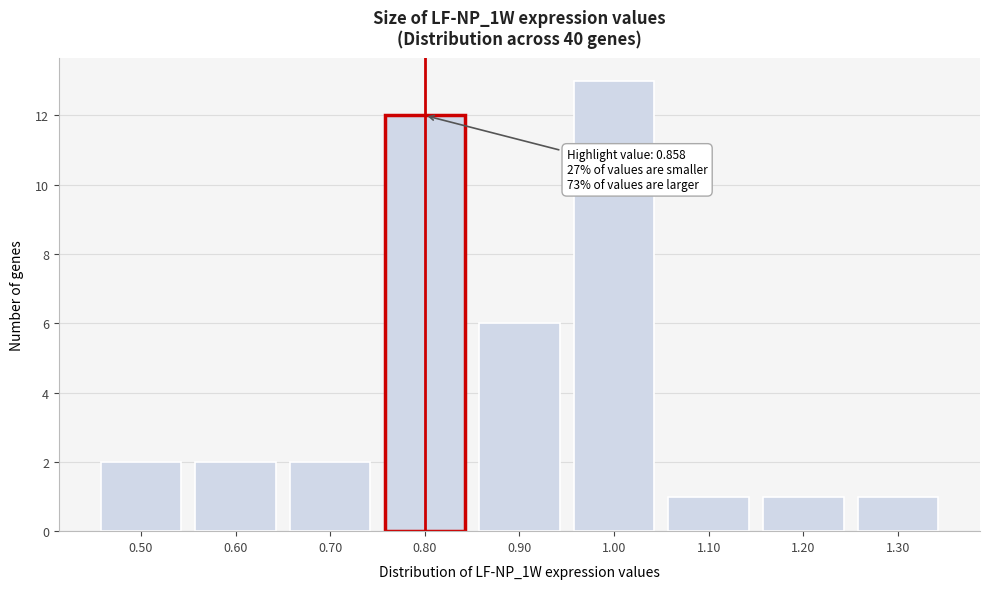

Reading right to left, what are all the values shown in this chart?

1	1	1	13	6	12	2	2	2